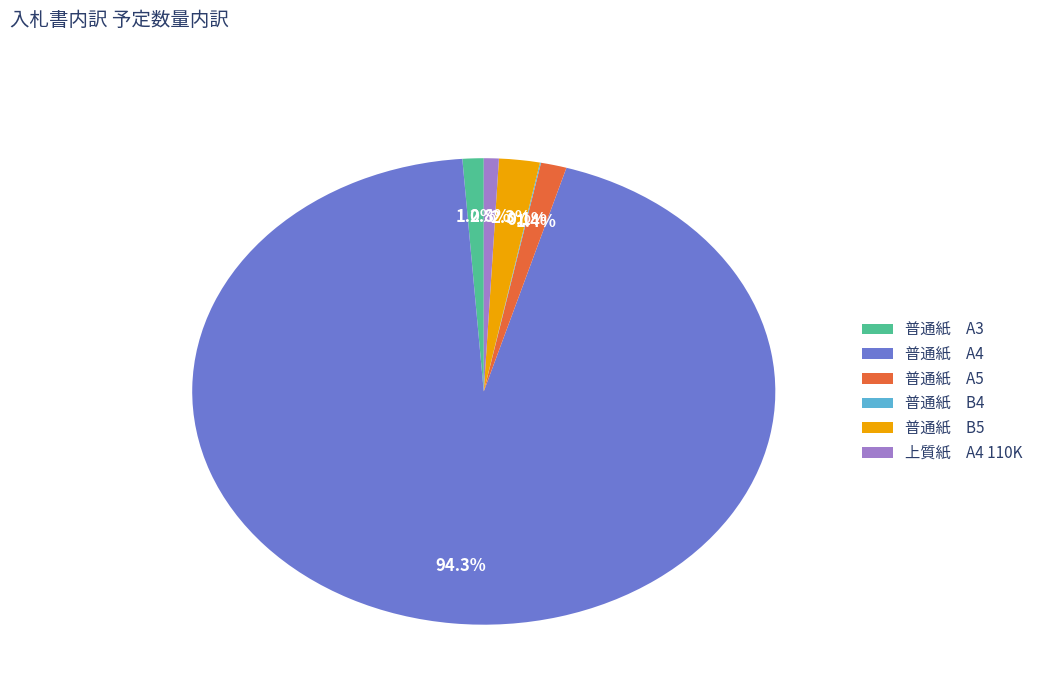

What is the ratio of the value at 普通紙 A5 to the value at 普通紙 A3?

1.2